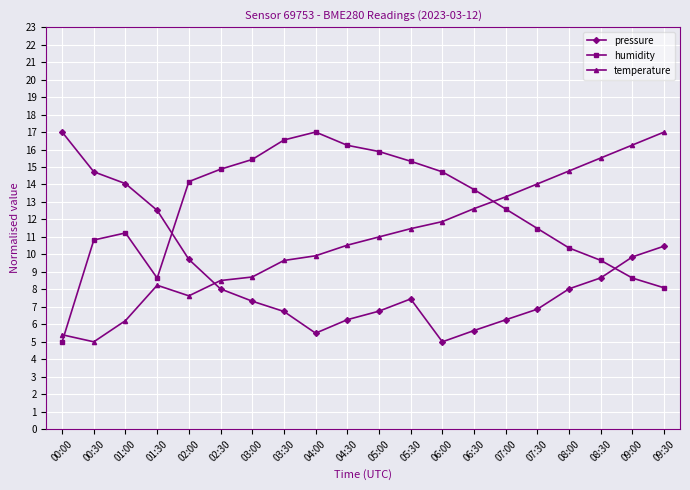

True or false: temperature has a value of 11.0 at 05:00.

True